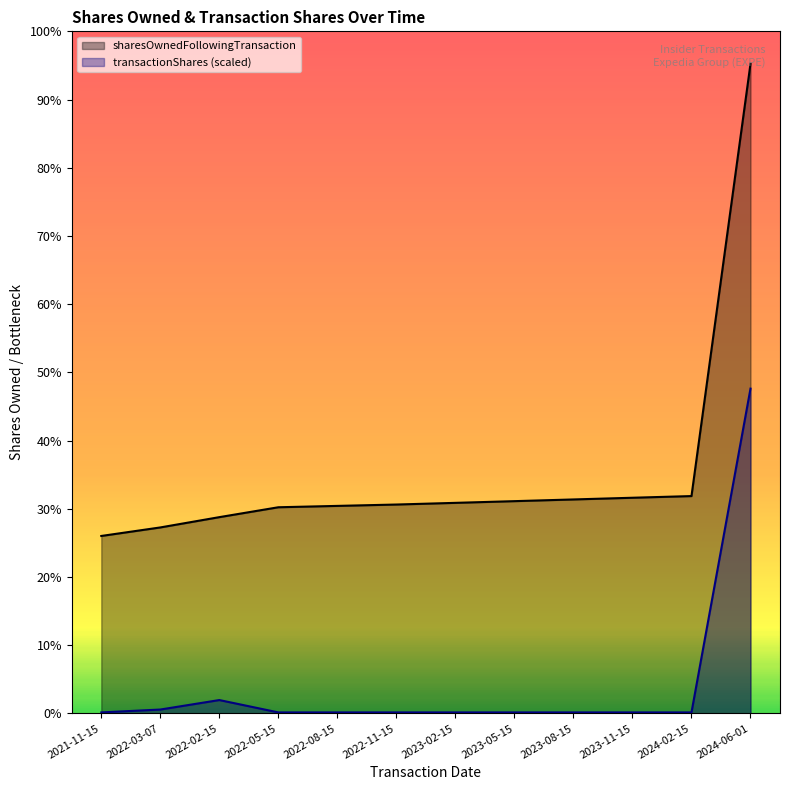

Read the sharesOwnedFollowingTransaction value at 2021-11-15.

124937.0